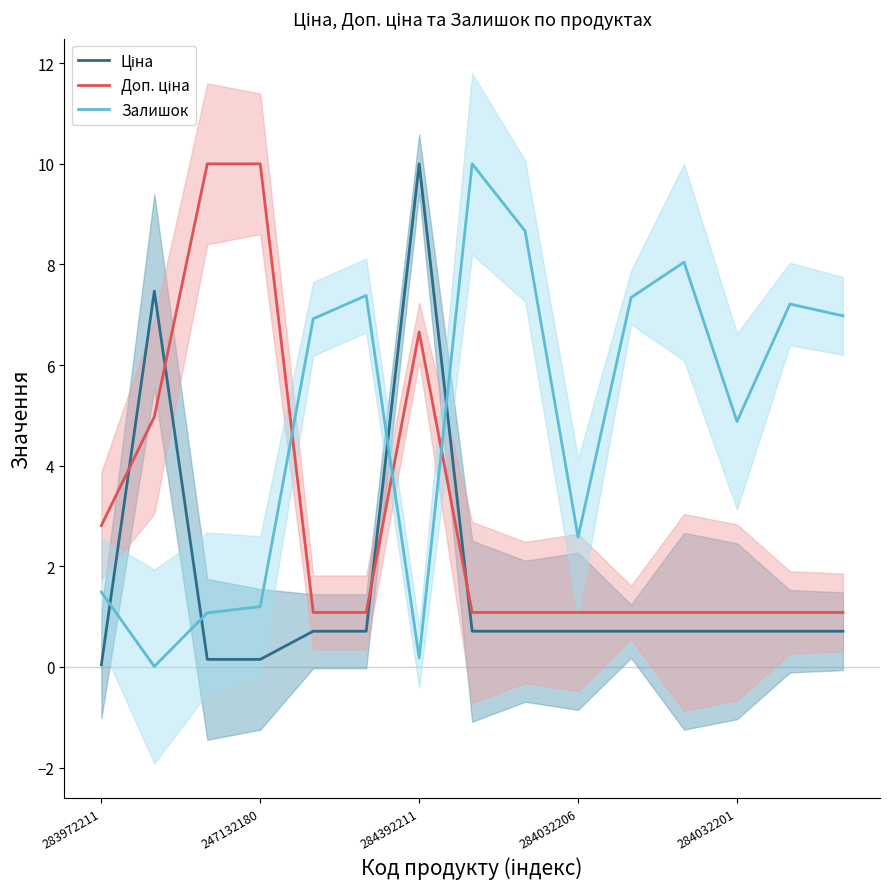

What is the lowest value of the Доп. ціна series?

1.1